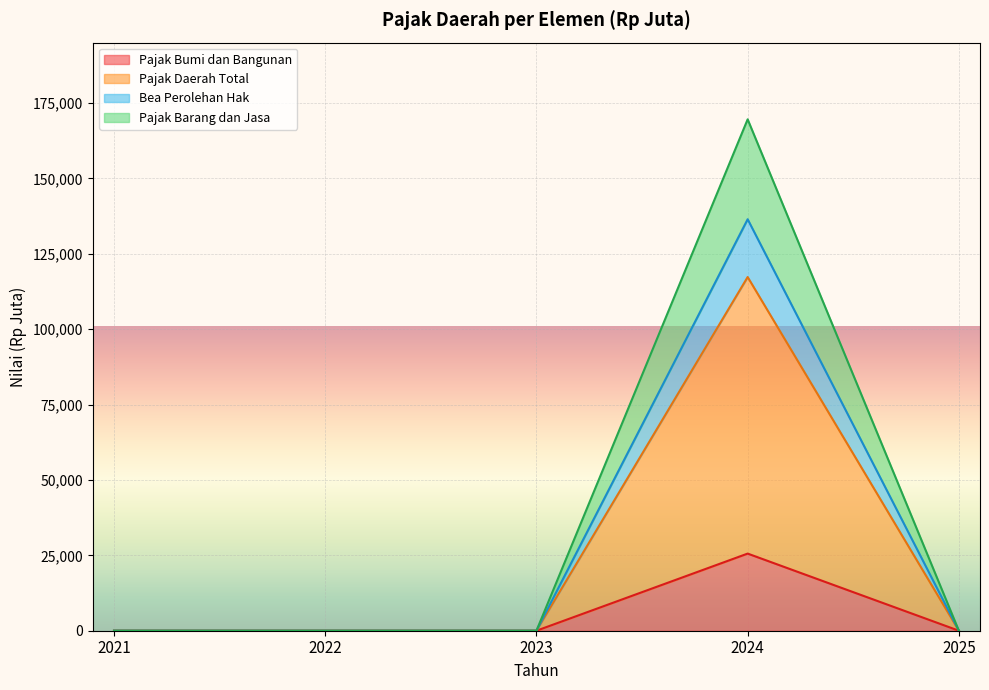

True or false: Bea Perolehan Hak has more than 2 interior local peaks.

False